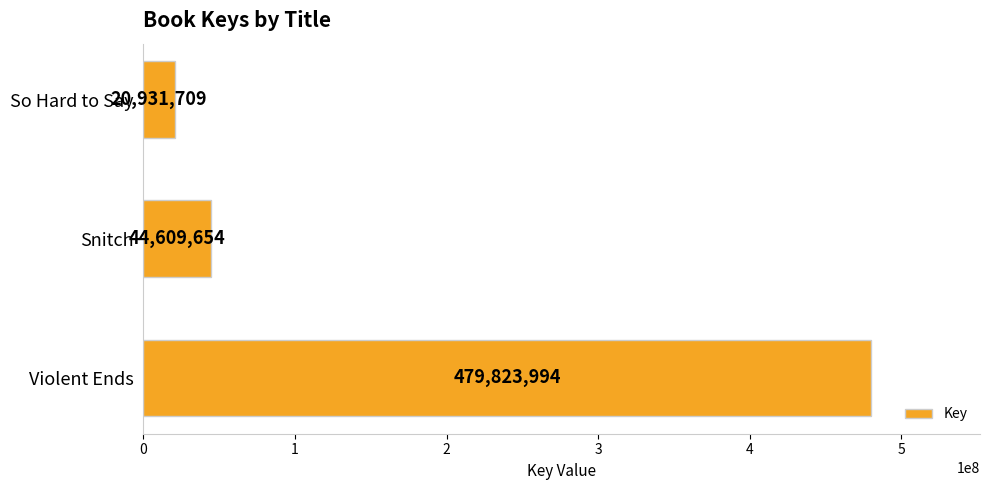

The chart shows a value of 68394186 at Snitch. True or false?

False